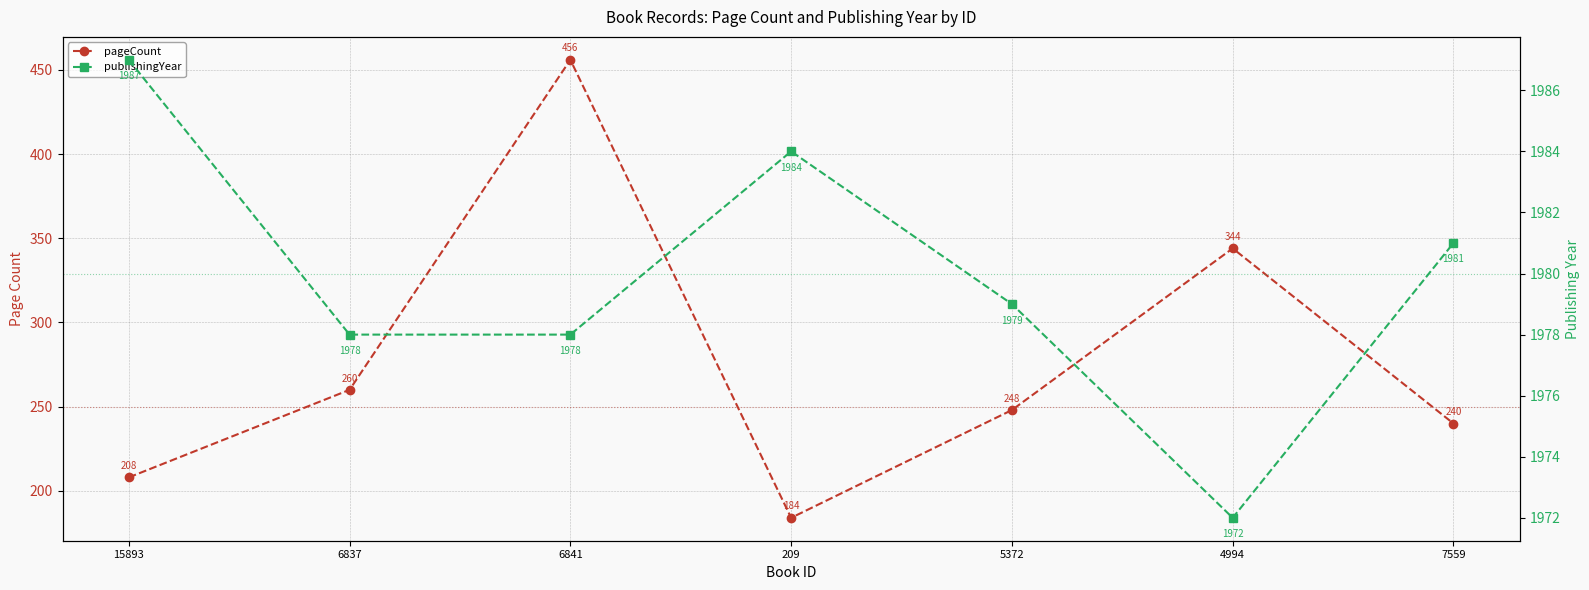

Which series has the largest range (max minus min)?

pageCount